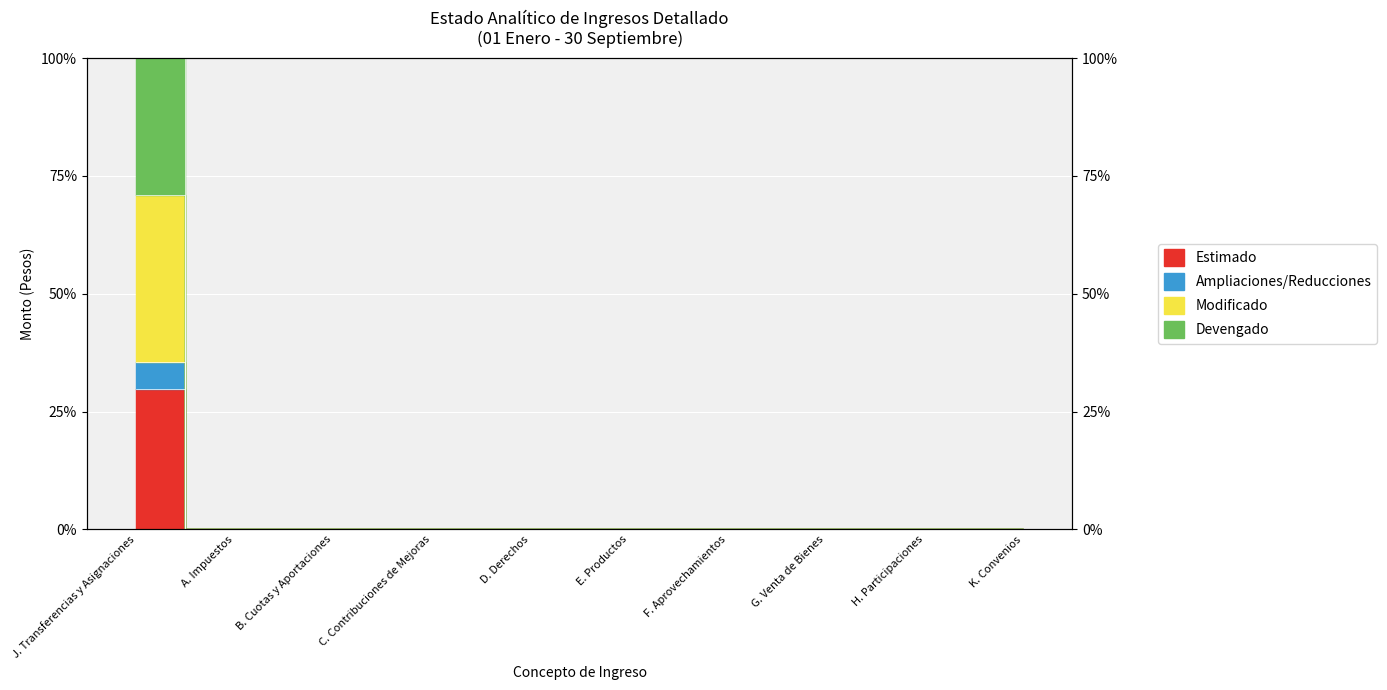

Count the number of data series in this chart.

4